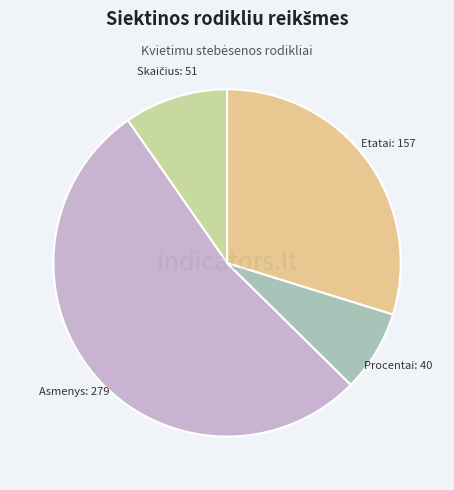

Between Asmenys: 279 and Etatai: 157, which is larger?

Asmenys: 279